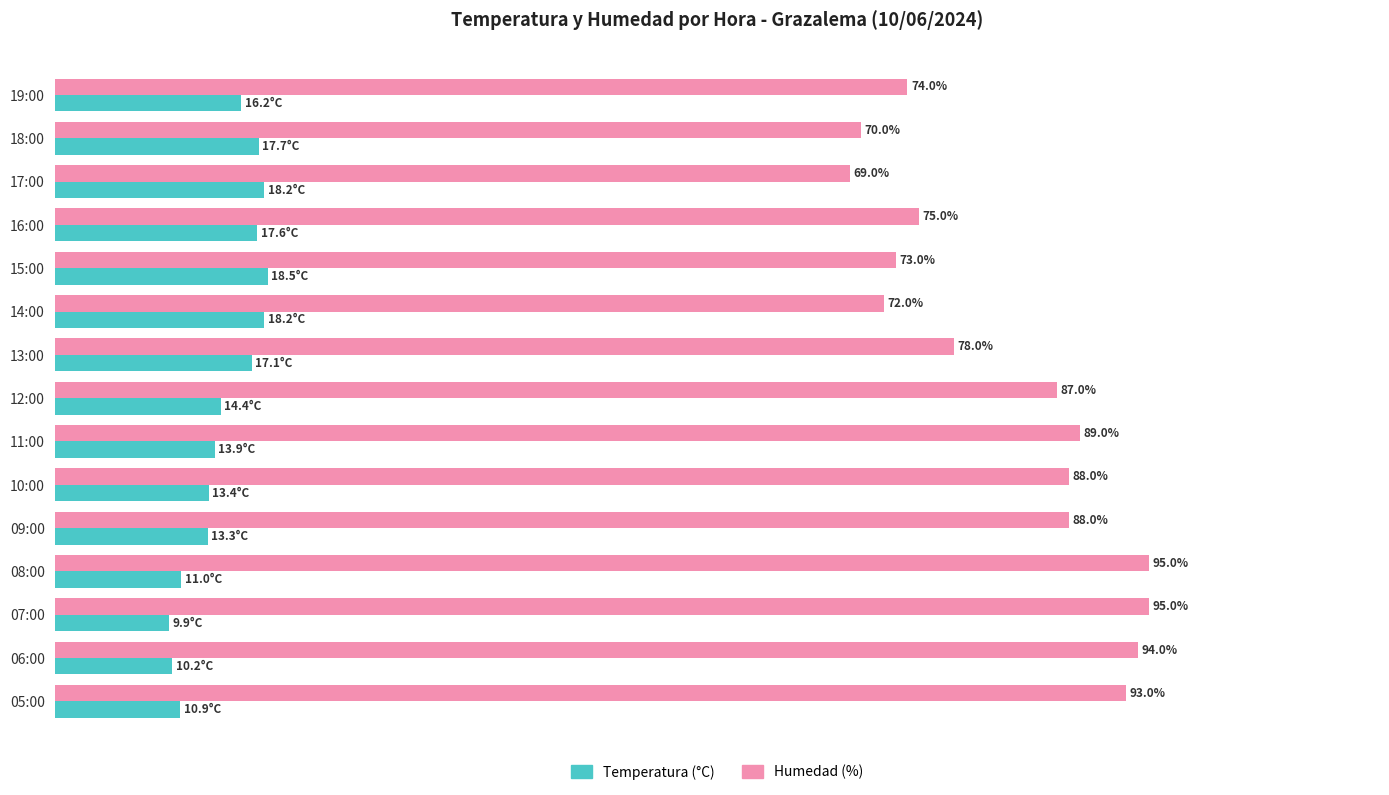

Rank the series by their maximum value, from highest to lowest.

Humedad (%), Temperatura (°C)